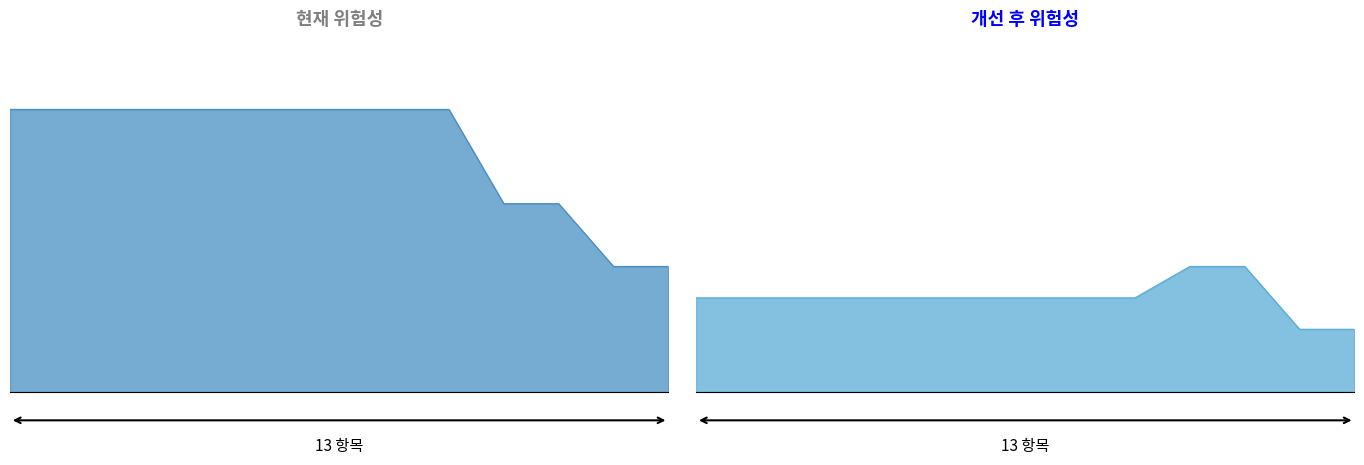

At how many categories does at least one series exceed 3?

13